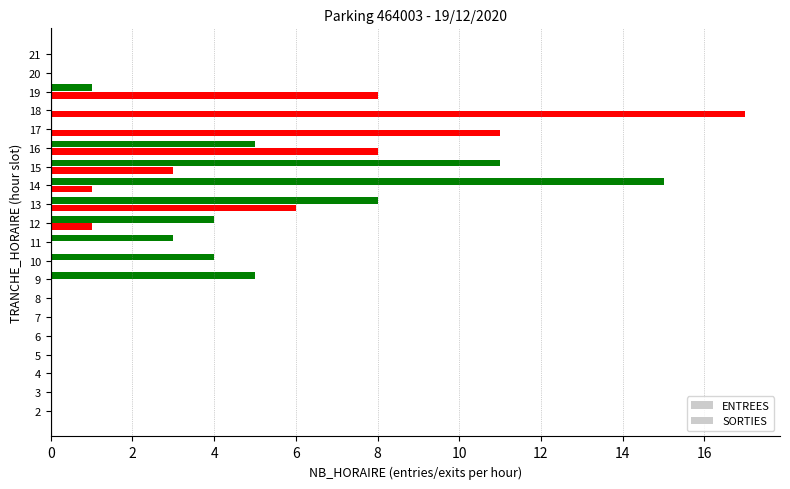

Rank the series by their maximum value, from highest to lowest.

SORTIES, ENTREES